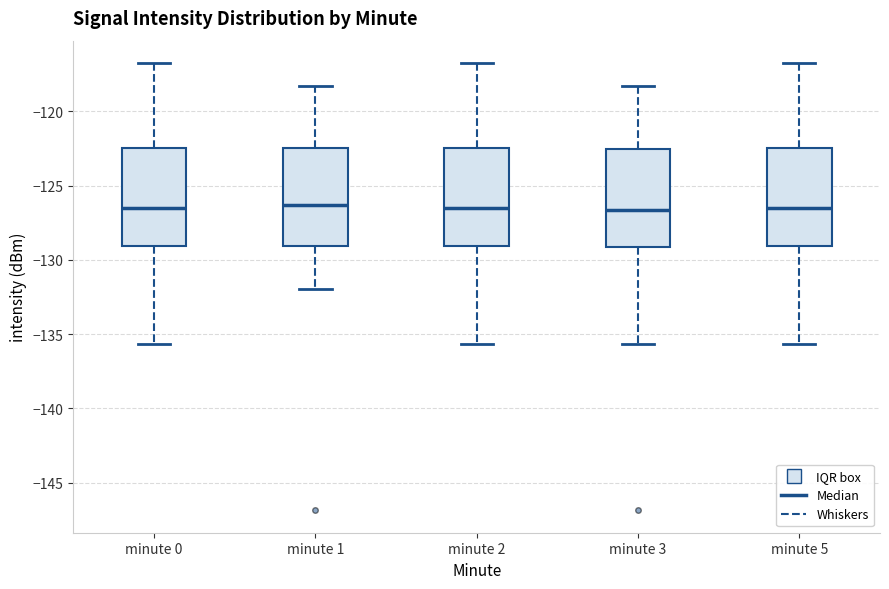

Reading left to right, transcribe this box plot: for each box, give where its median line is, the range the box spans, and where its two whiskers end, as read against the y-axis. The values are not printed on the chart, so give them approximately, as read against the axis.

minute 0: median -126.5, box -129.0 to -122.5, whiskers -135.5 to -116.5
minute 1: median -126.5, box -129.0 to -122.5, whiskers -132.0 to -118.5
minute 2: median -126.5, box -129.0 to -122.5, whiskers -135.5 to -116.5
minute 3: median -126.5, box -129.0 to -122.5, whiskers -135.5 to -118.5
minute 5: median -126.5, box -129.0 to -122.5, whiskers -135.5 to -116.5